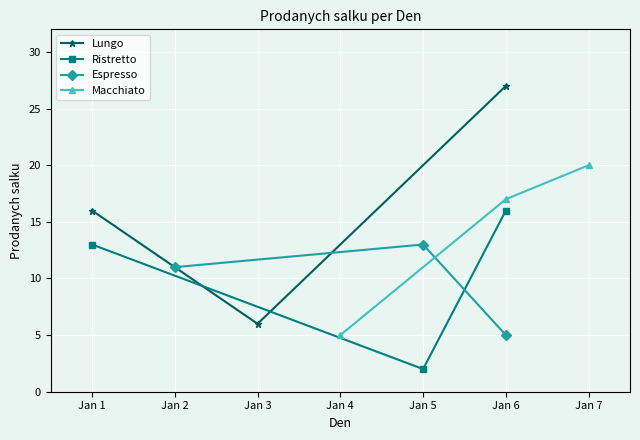

What is the minimum value for Lungo?

6